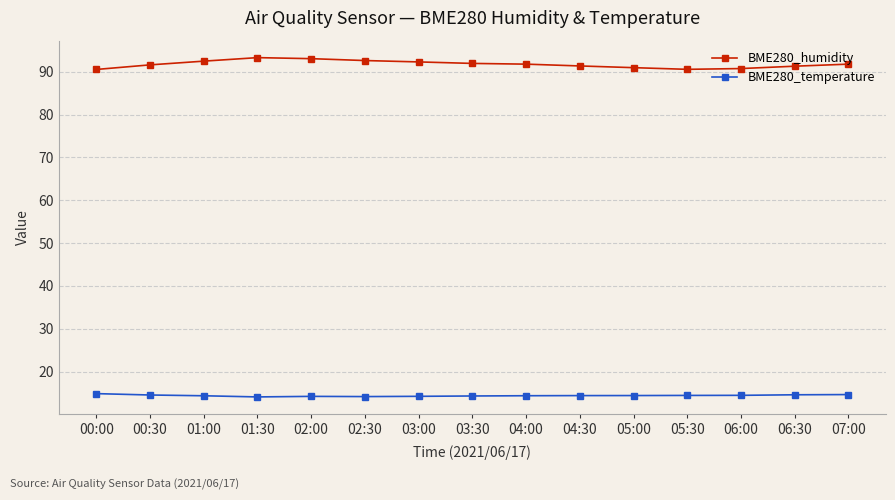

Which series has the widest spread of values?

BME280_humidity